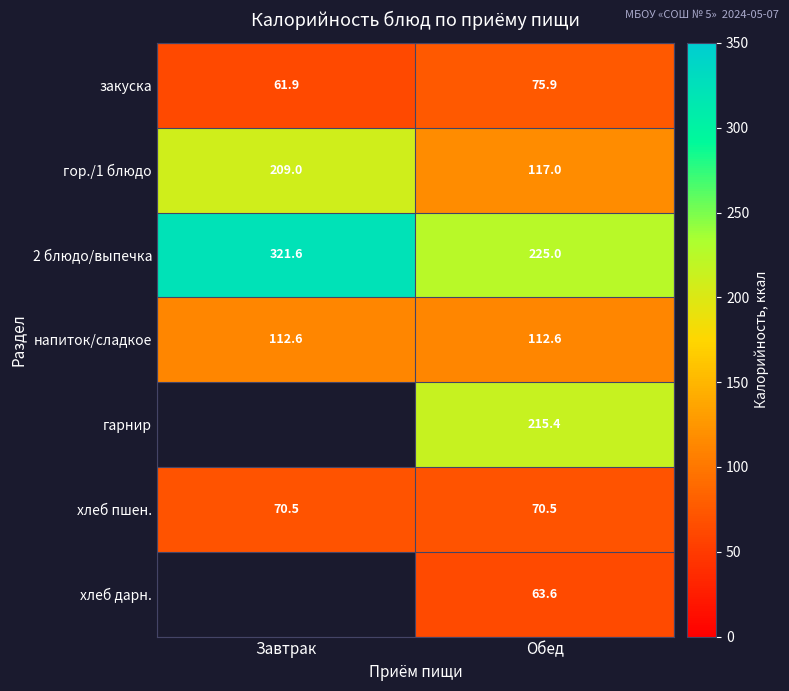

Is the value of гор./1 блюдо at Обед greater than the value of 2 блюдо/выпечка at Обед?

No